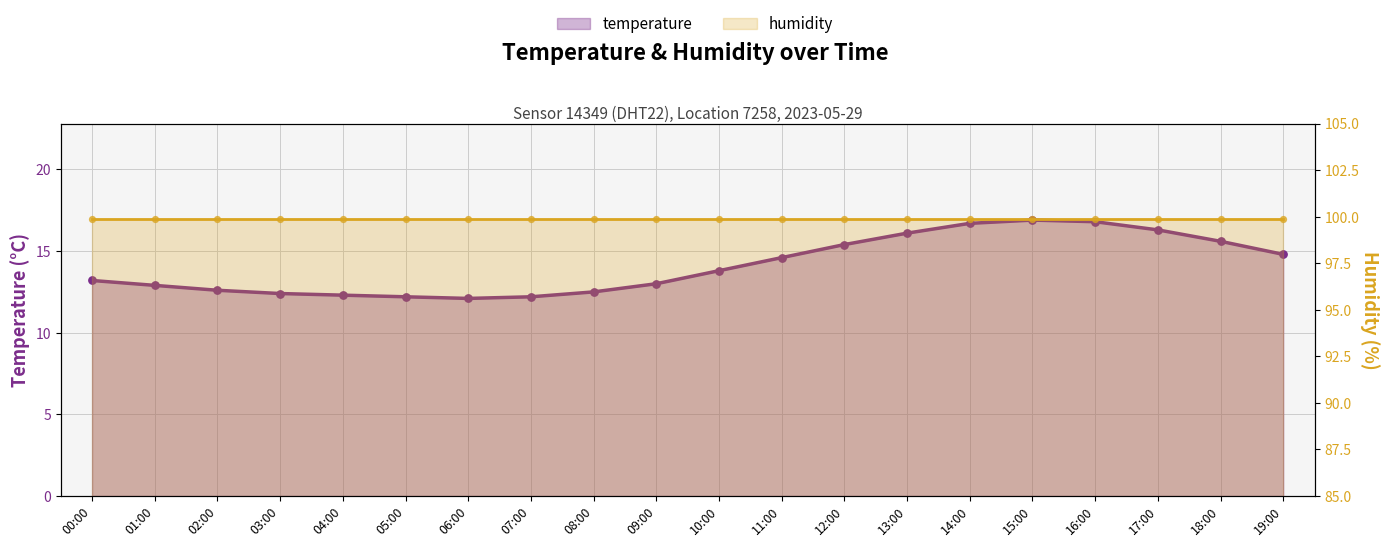

Approximately how many times larger is the value at 04:00 compared to 00:00?

0.9